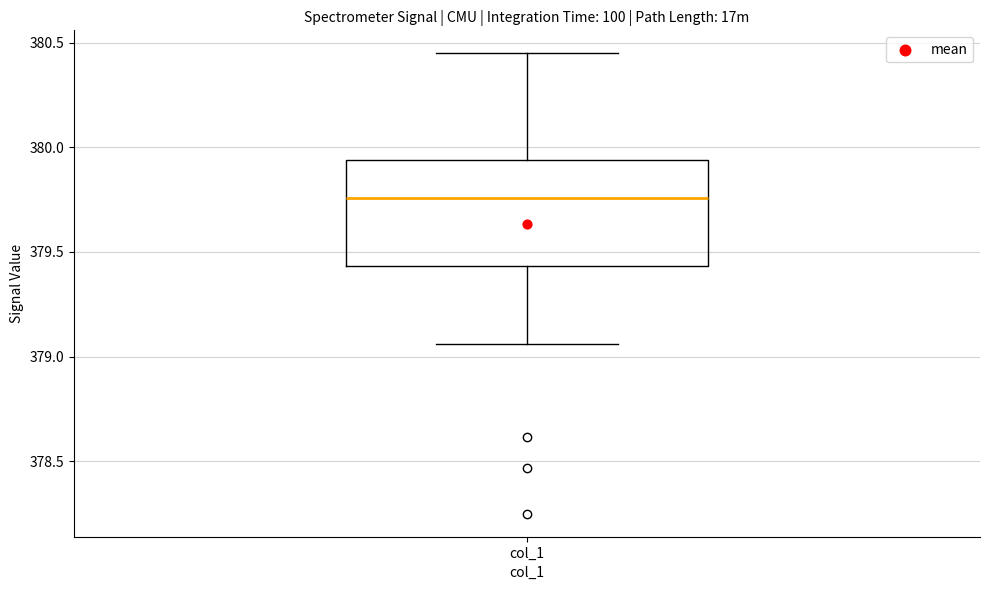

Where is the upper edge of the box for col_1 on the y-axis? The values are not printed on the chart, so give them approximately, as read against the axis.

379.95